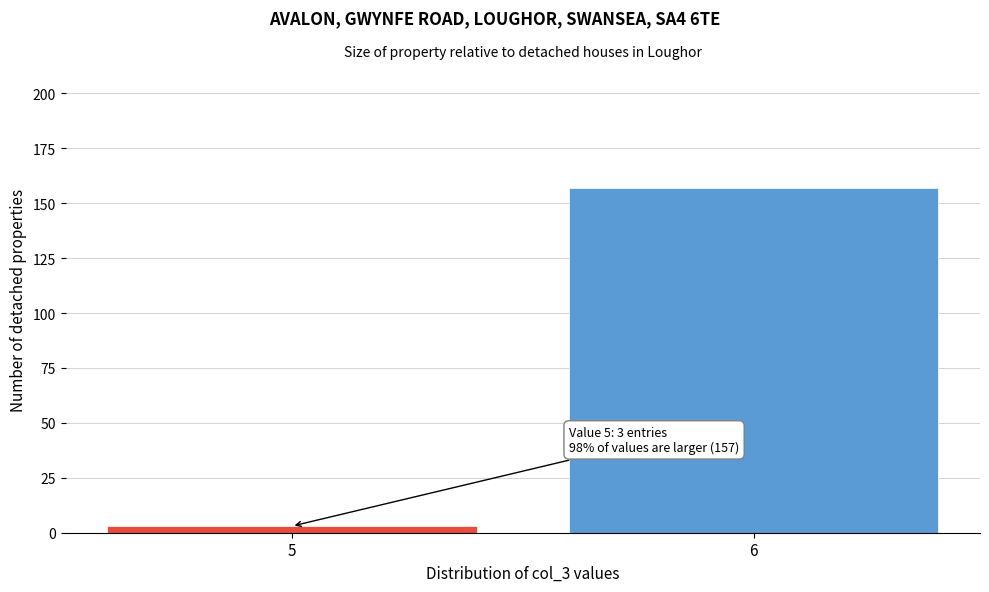

Reading left to right, what are all the values shown in this chart?

5=3	6=157